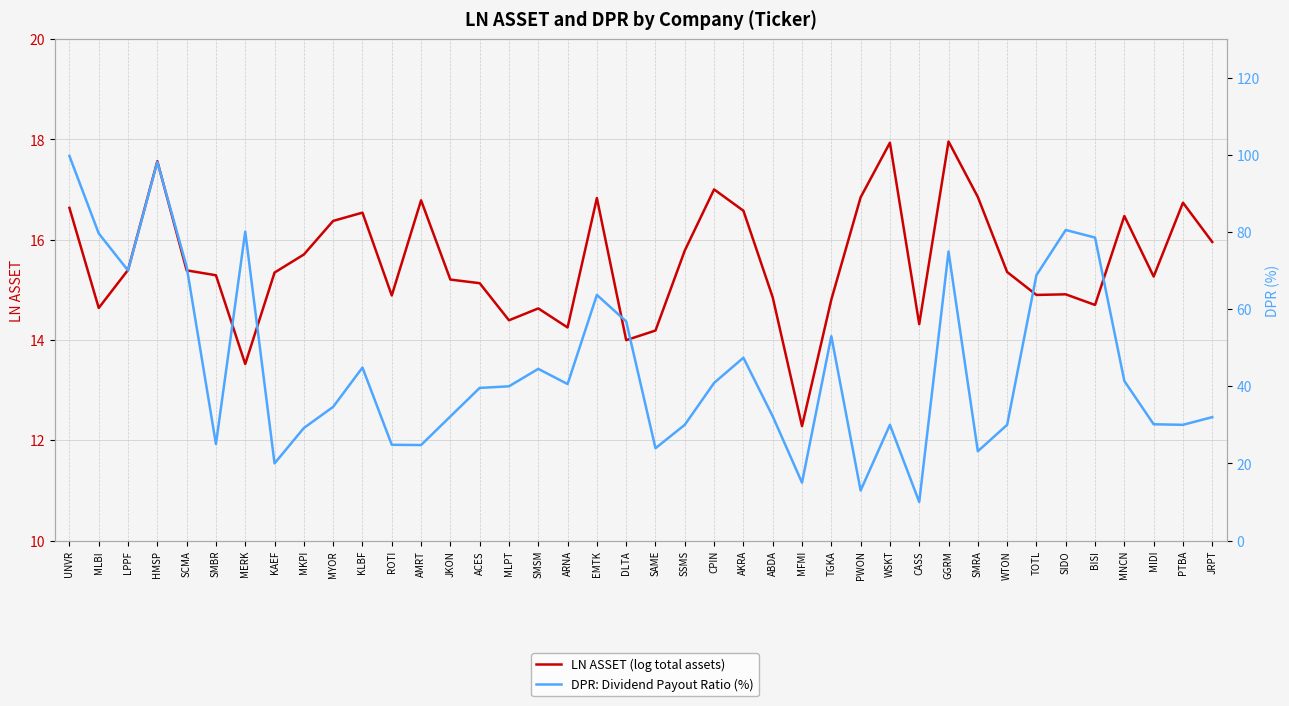

Which series has the widest spread of values?

DPR: Dividend Payout Ratio (%)